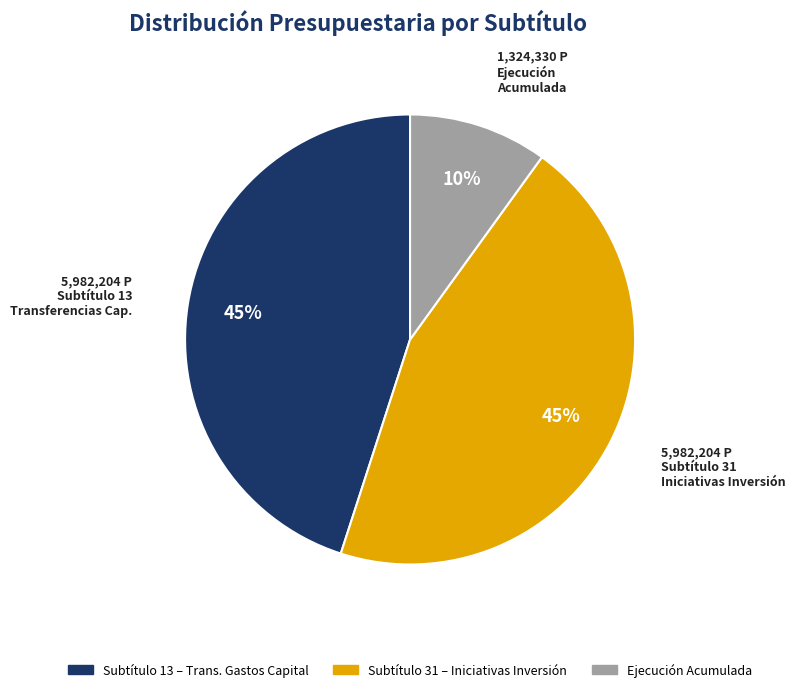

How many slices are in this pie chart?

3